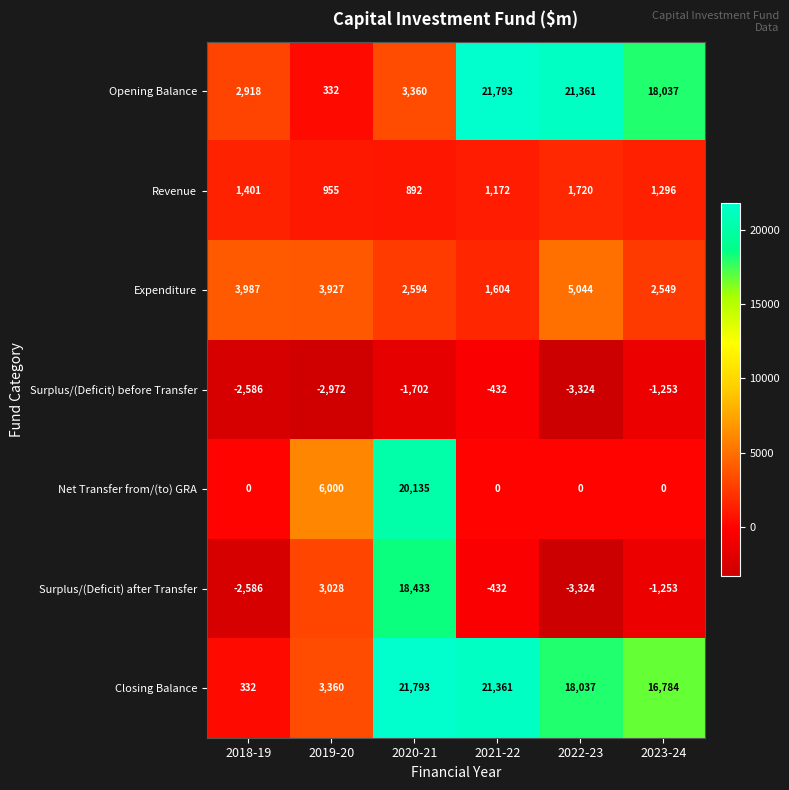

Which series has the largest total across all categories?

Closing Balance